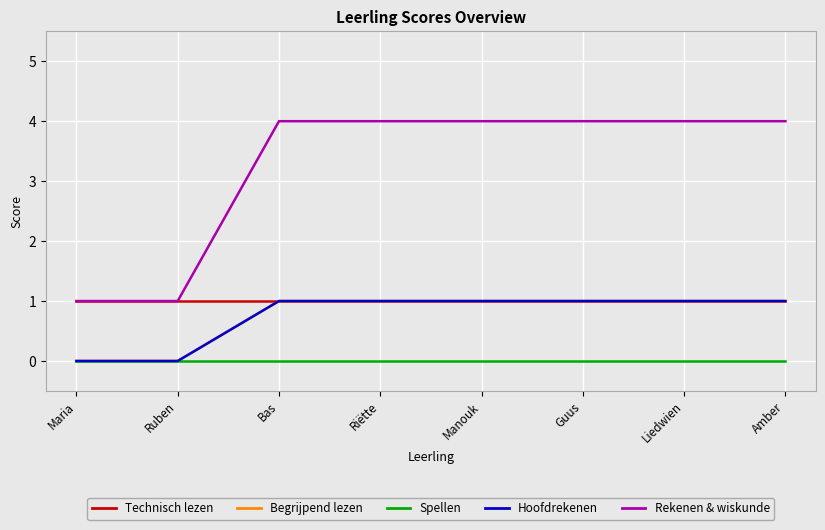

Where is Technisch lezen nearest to the value 1?

Maria